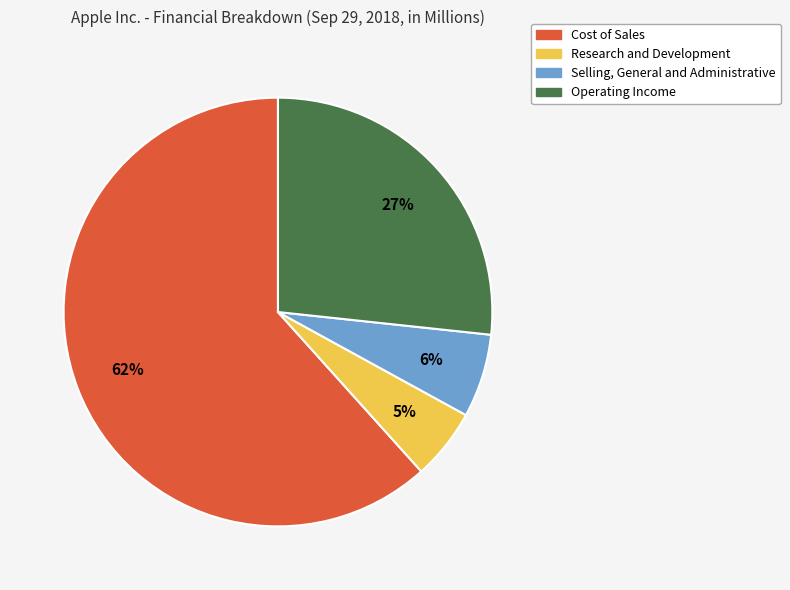

Which category has the smallest portion of the pie?

Research and Development